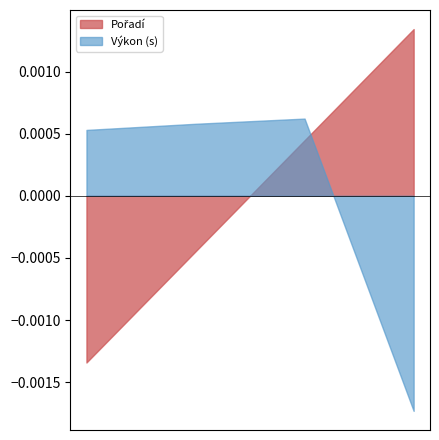

How many lines are shown in the chart?

2